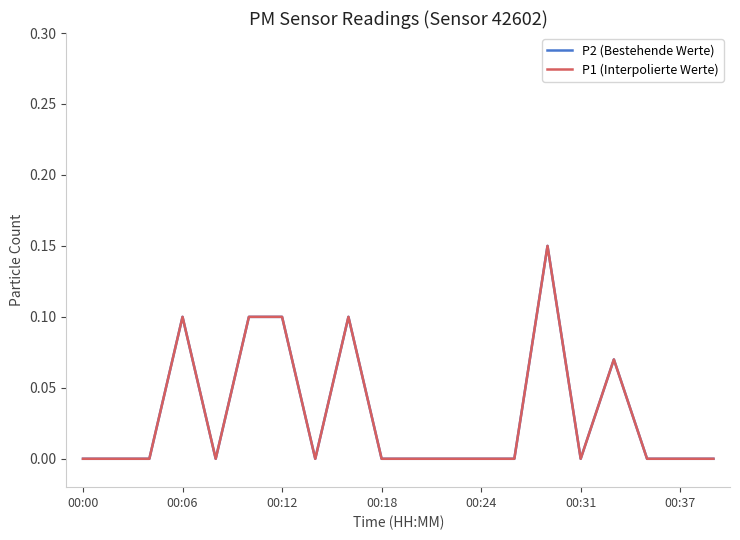

Which series has the widest spread of values?

P2 (Bestehende Werte)